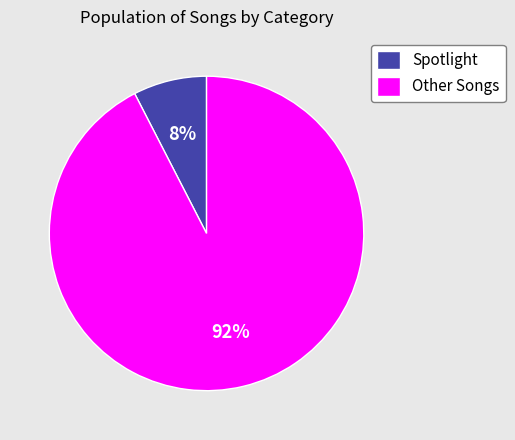

How many segments does this pie chart have?

2